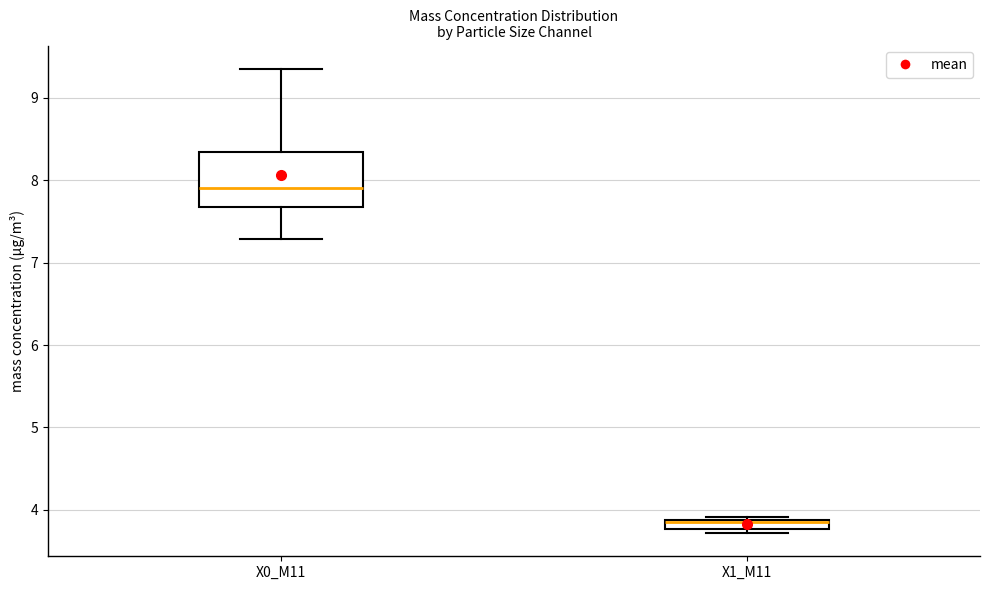

Which box's median line is the lowest?

X1_M11